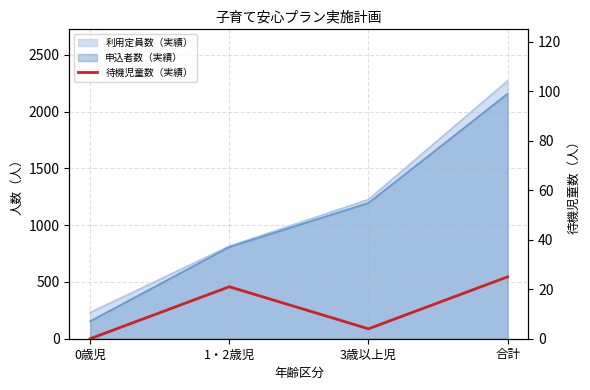

Which label corresponds to the smallest value in the chart?

0歳児